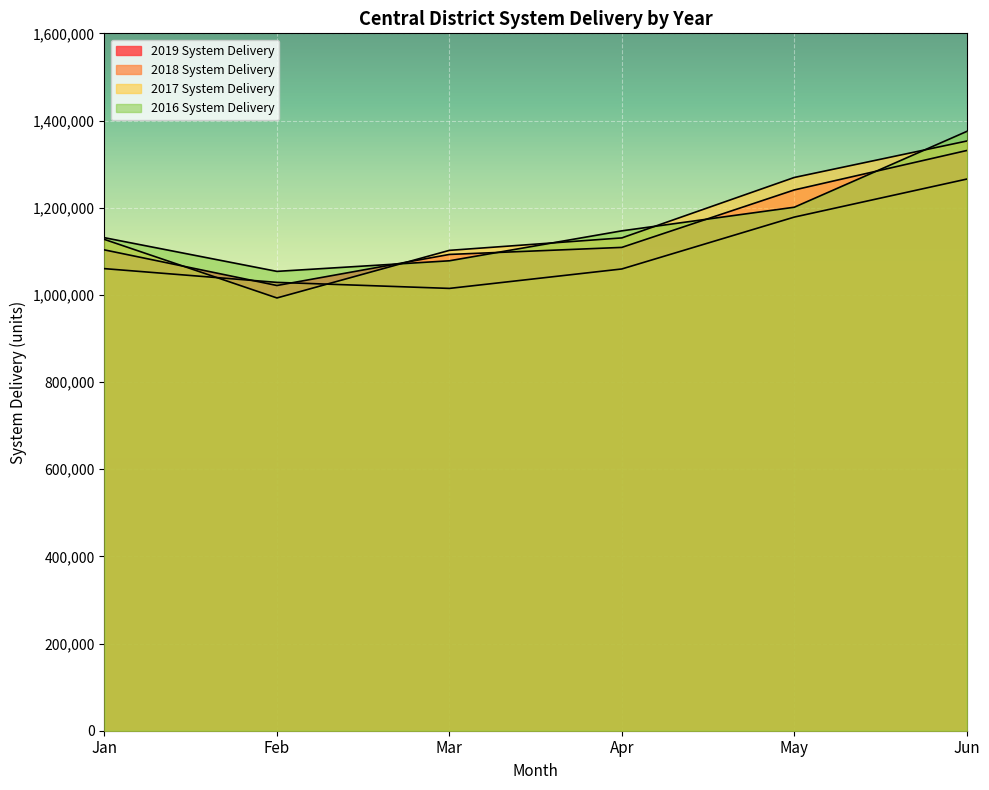

Which series ends up on top after the final intersection of 2019 System Delivery and 2016 System Delivery?

2016 System Delivery